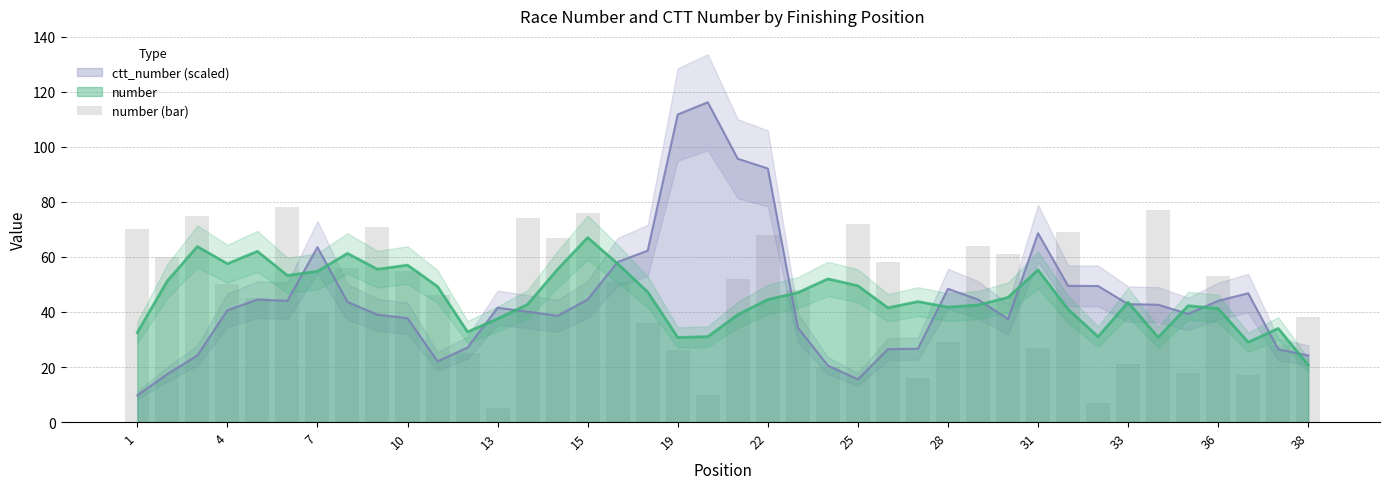

How many values exceed 51?

19